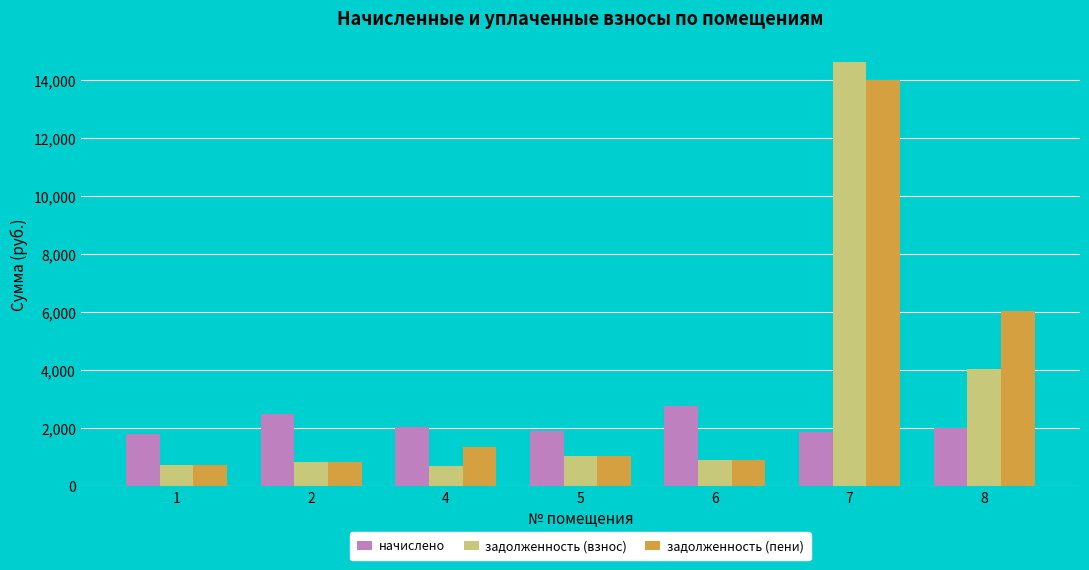

Read the задолженность (взнос) value at 1.

715.0